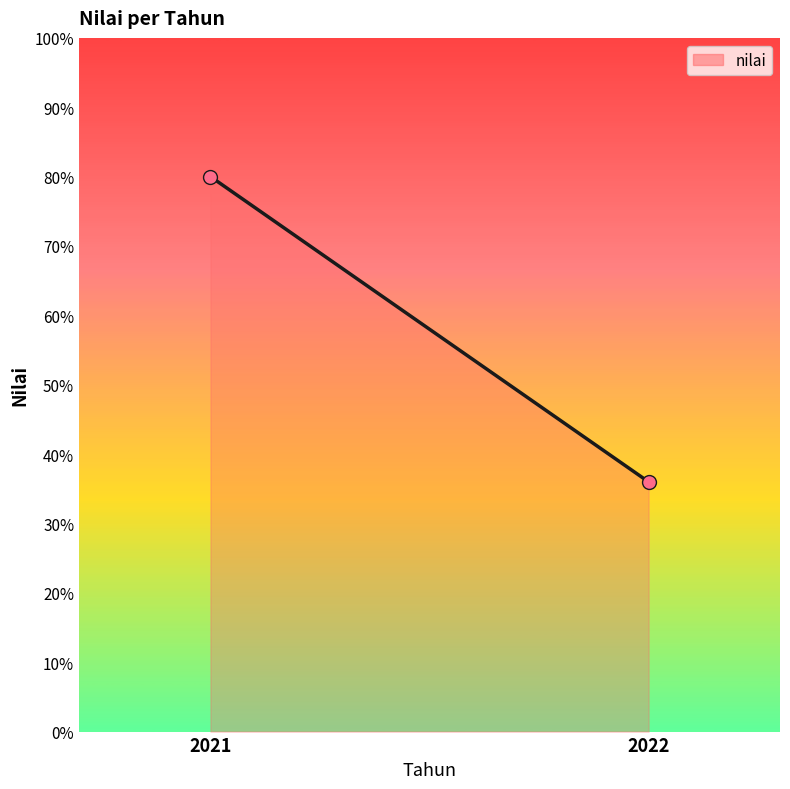

What is the average Y value?

58